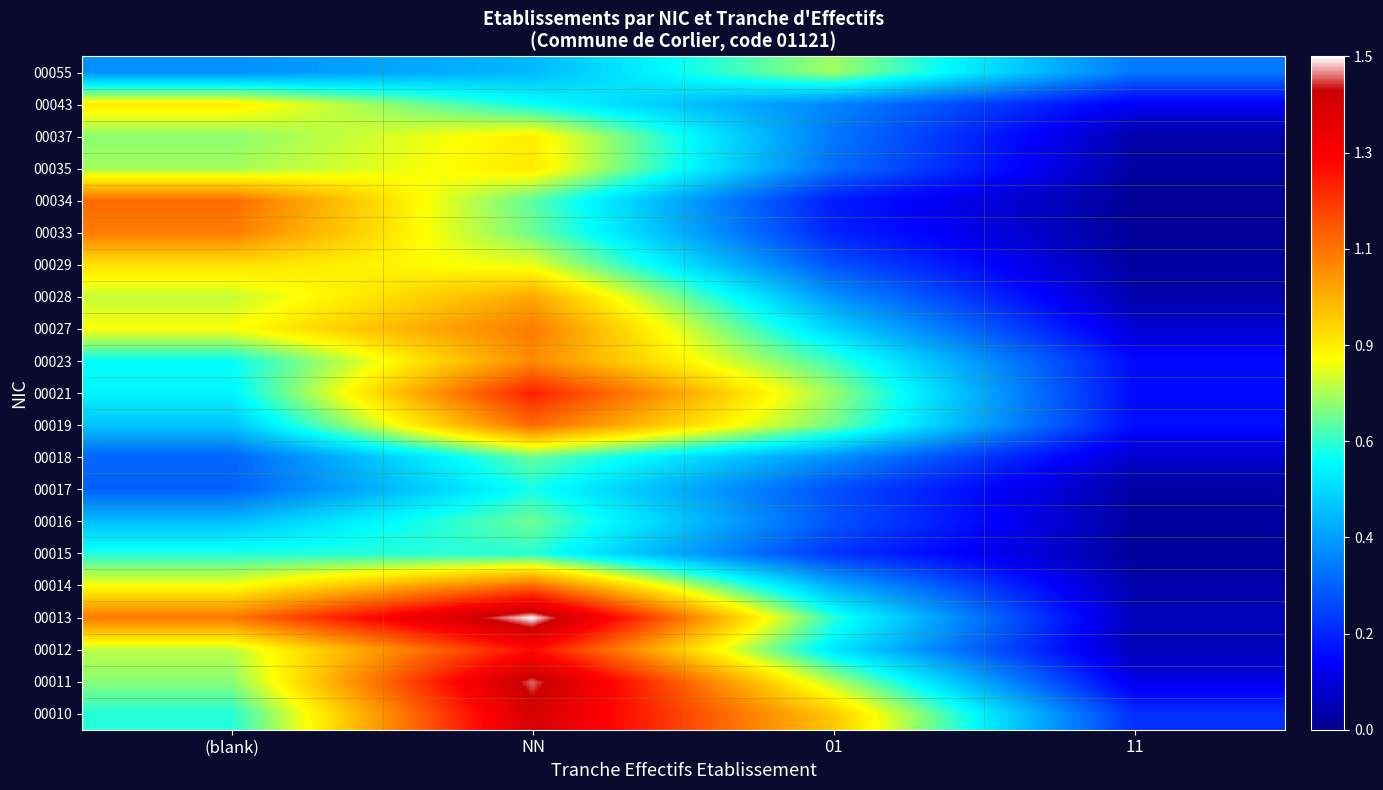

What is the difference between the highest and lowest values at 11?

0.3